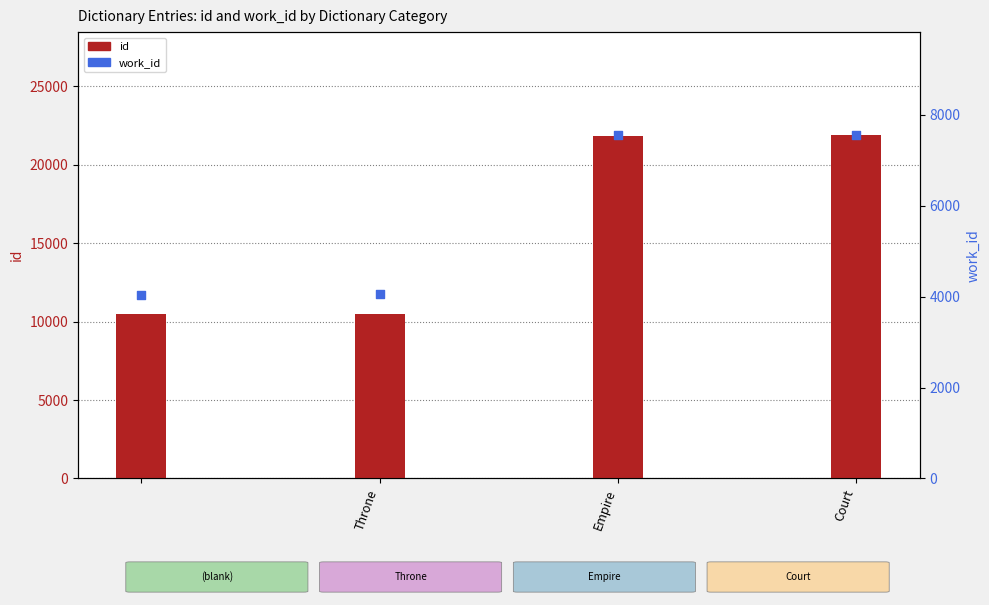

Which series contains the highest Y value?

id